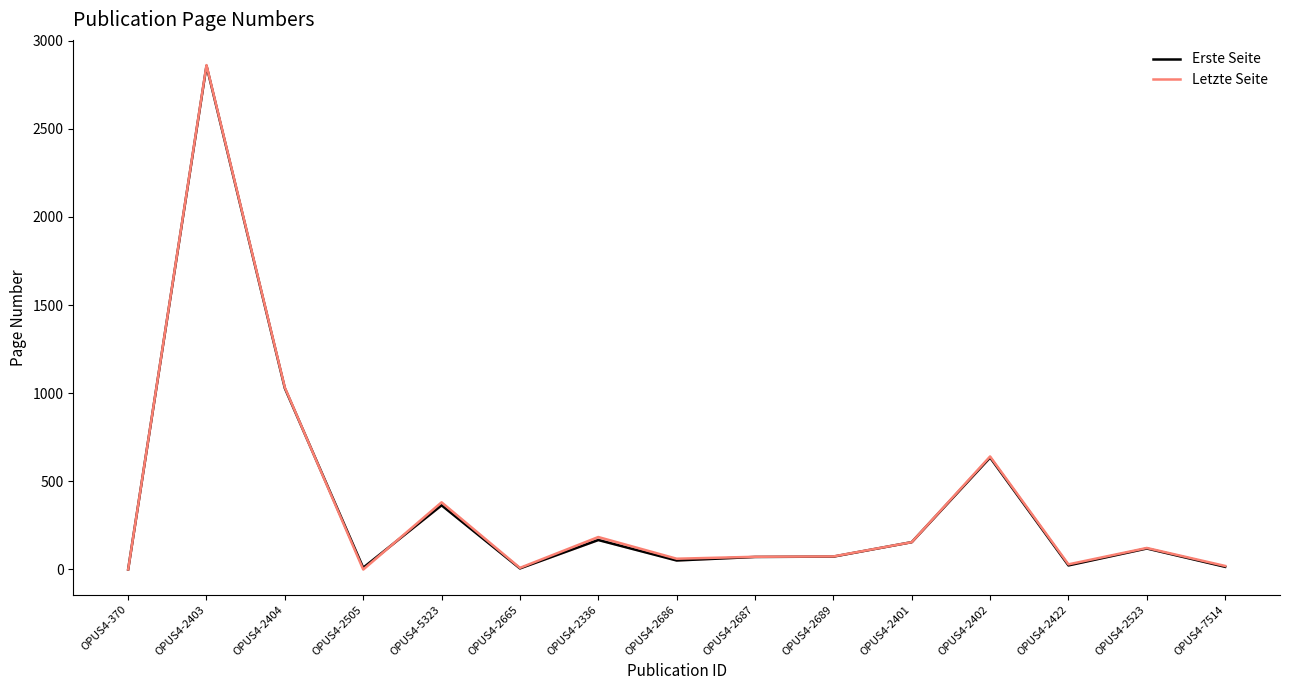

The Erste Seite series shows 6 at OPUS4-2665. True or false?

True